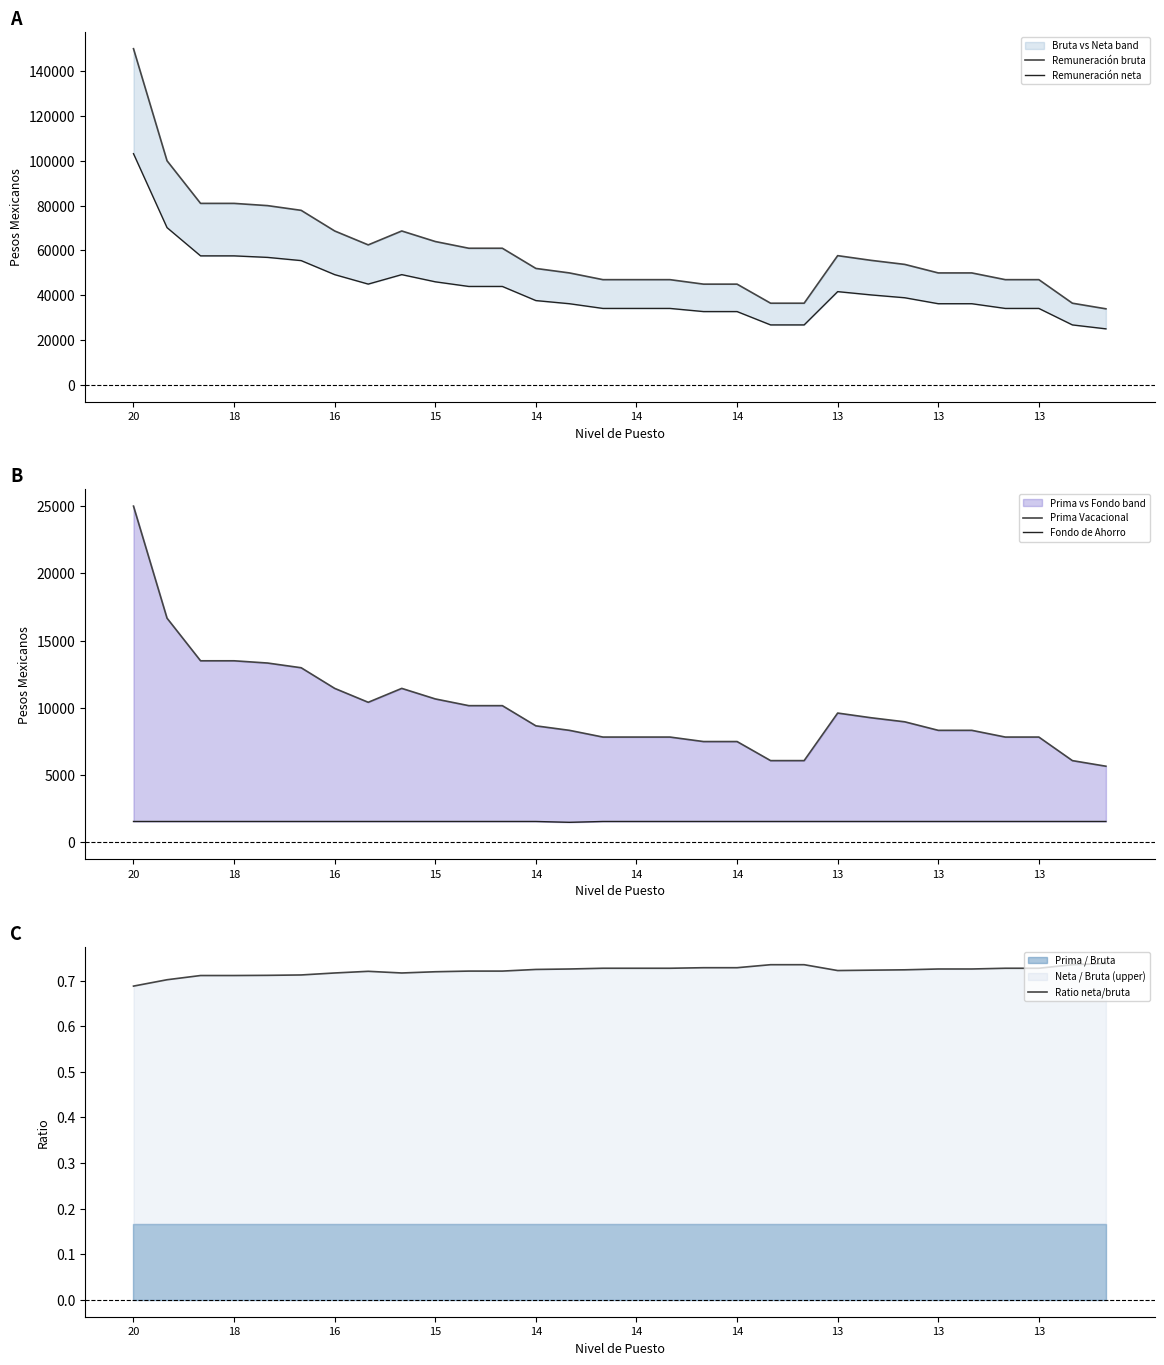

Between 13 and 29, which is larger?

13